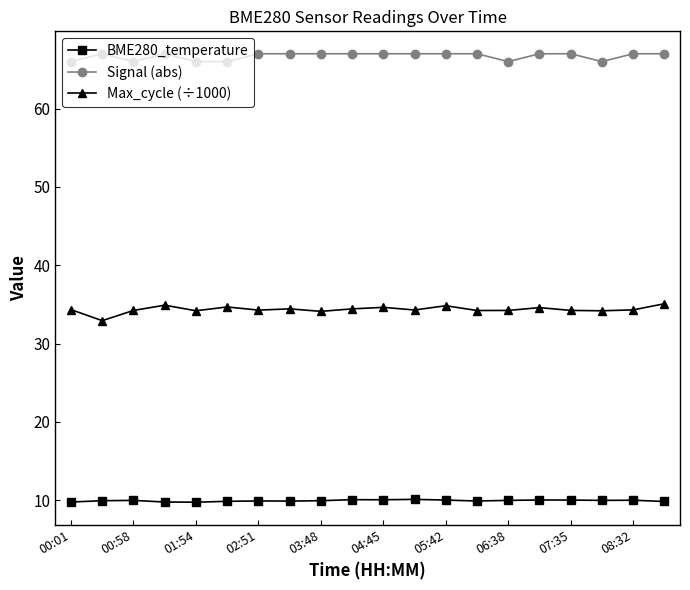

How many lines are shown in the chart?

3